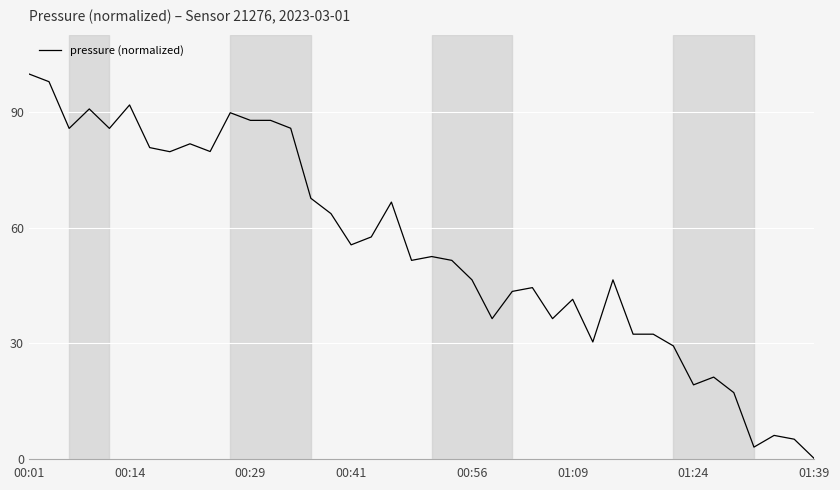

Count the number of categories in the chart.

40